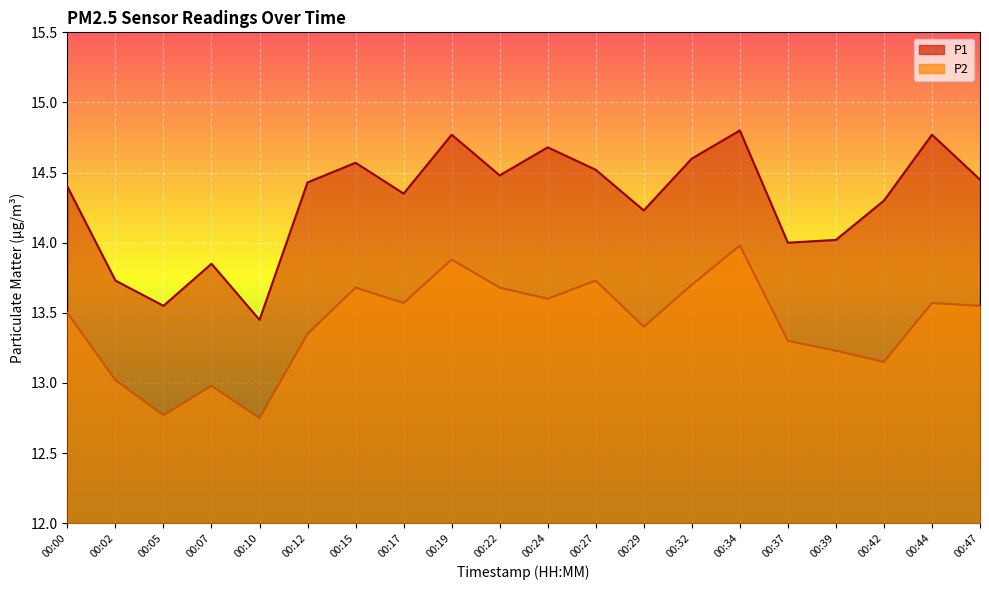

Reading right to left, what are all the values shown in this chart?

P1: 00:47=14.4	00:44=14.8	00:42=14.3	00:39=14.0	00:37=14.0	00:34=14.8	00:32=14.6	00:29=14.2	00:27=14.5	00:24=14.7	00:22=14.5	00:19=14.8	00:17=14.3	00:15=14.6	00:12=14.4	00:10=13.4	00:07=13.8	00:05=13.6	00:02=13.7	00:00=14.4
P2: 00:47=13.6	00:44=13.6	00:42=13.2	00:39=13.2	00:37=13.3	00:34=14.0	00:32=13.7	00:29=13.4	00:27=13.7	00:24=13.6	00:22=13.7	00:19=13.9	00:17=13.6	00:15=13.7	00:12=13.3	00:10=12.8	00:07=13.0	00:05=12.8	00:02=13.0	00:00=13.5